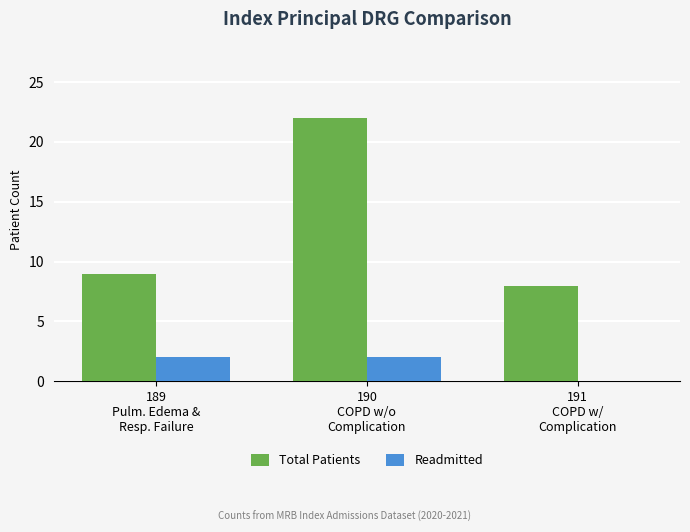

What is the sum of all Total Patients values?

39